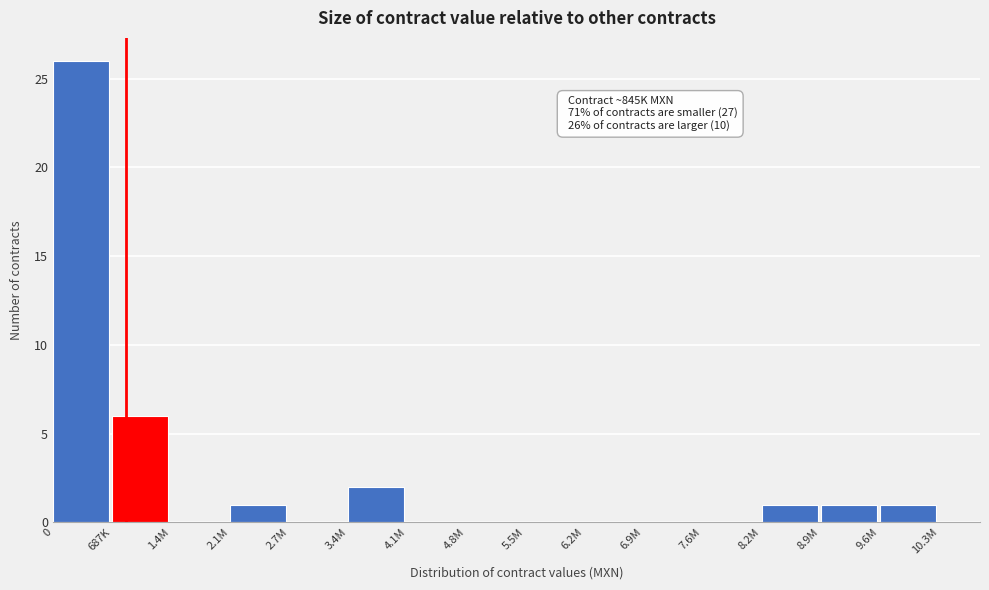

Reading left to right, extract all data points from this chart.

0=26	687K=6	1.4M=0	2.1M=1	2.7M=0	3.4M=2	4.1M=0	4.8M=0	5.5M=0	6.2M=0	6.9M=0	7.6M=0	8.2M=1	8.9M=1	9.6M=1